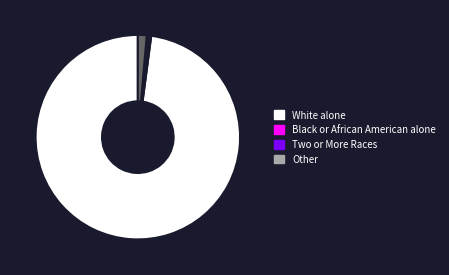

To the nearest percent, what is the average slice percentage?

17%